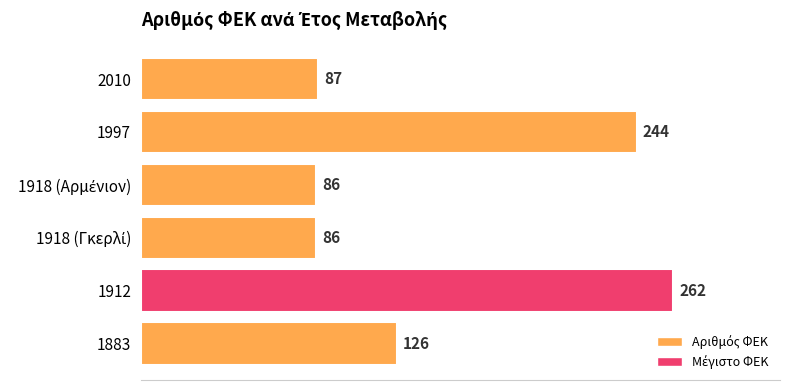

Count the number of categories in the chart.

6